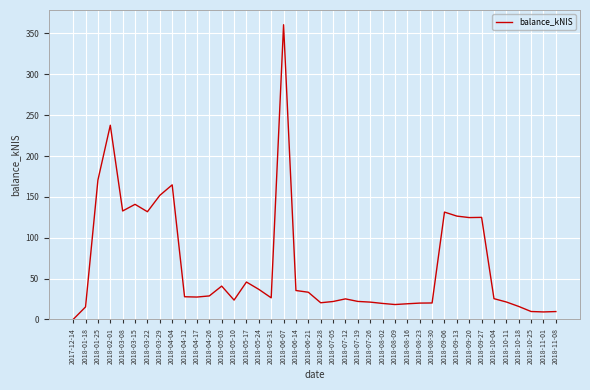

Is it true that the value at 2018-05-31 is 26.4?

True